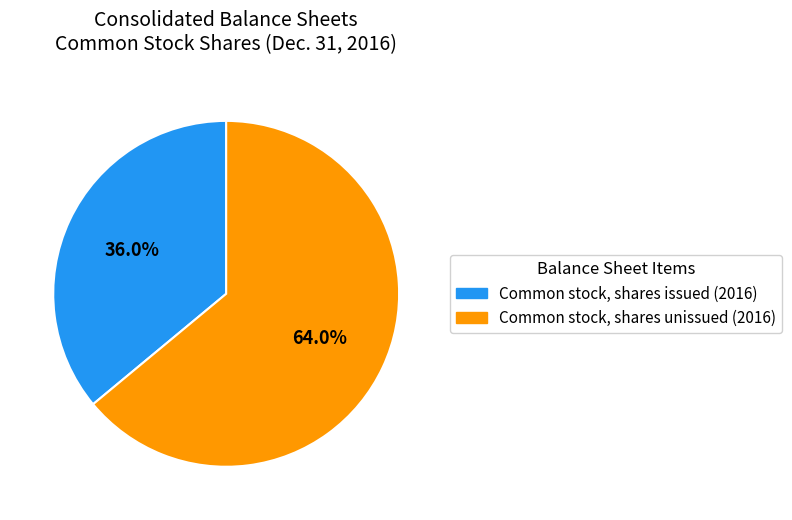

Does any single category account for the majority?

Yes